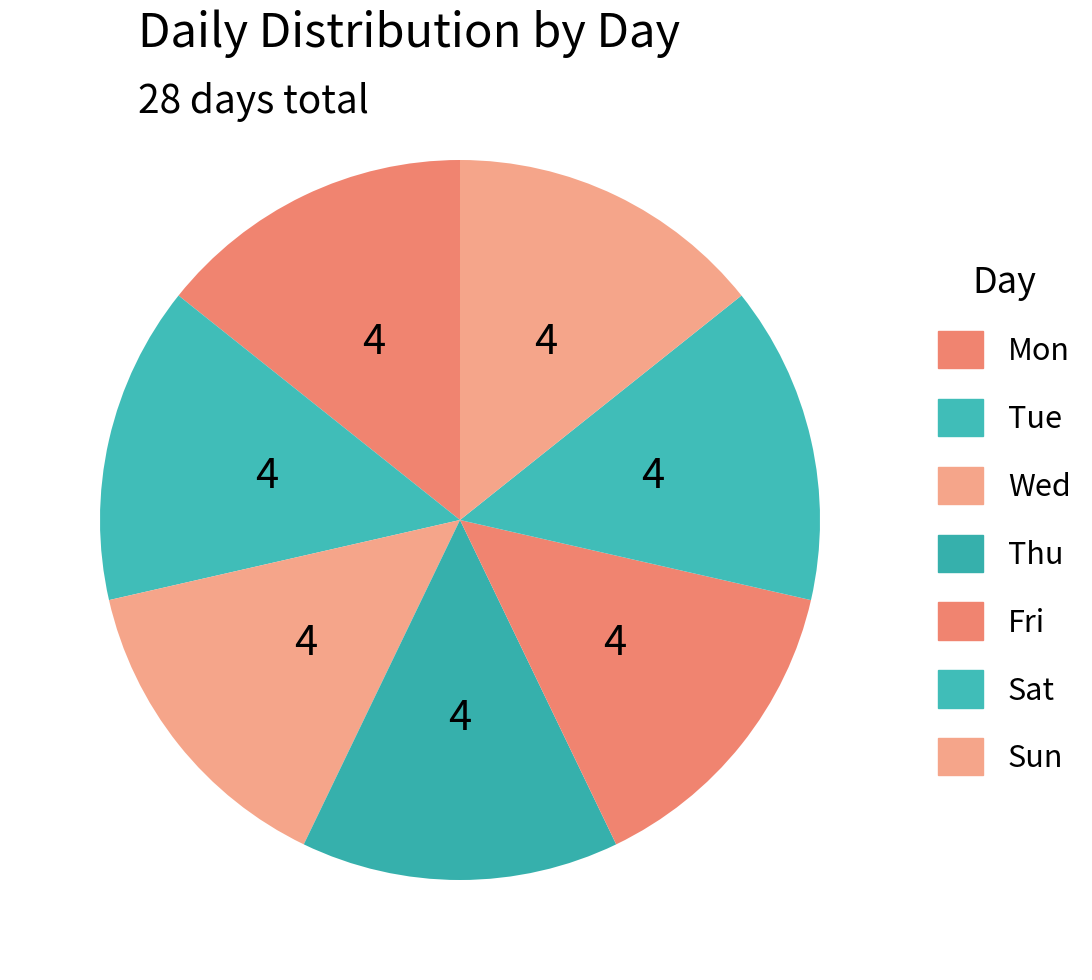

Is it true that Fri is 15% of the pie?

True